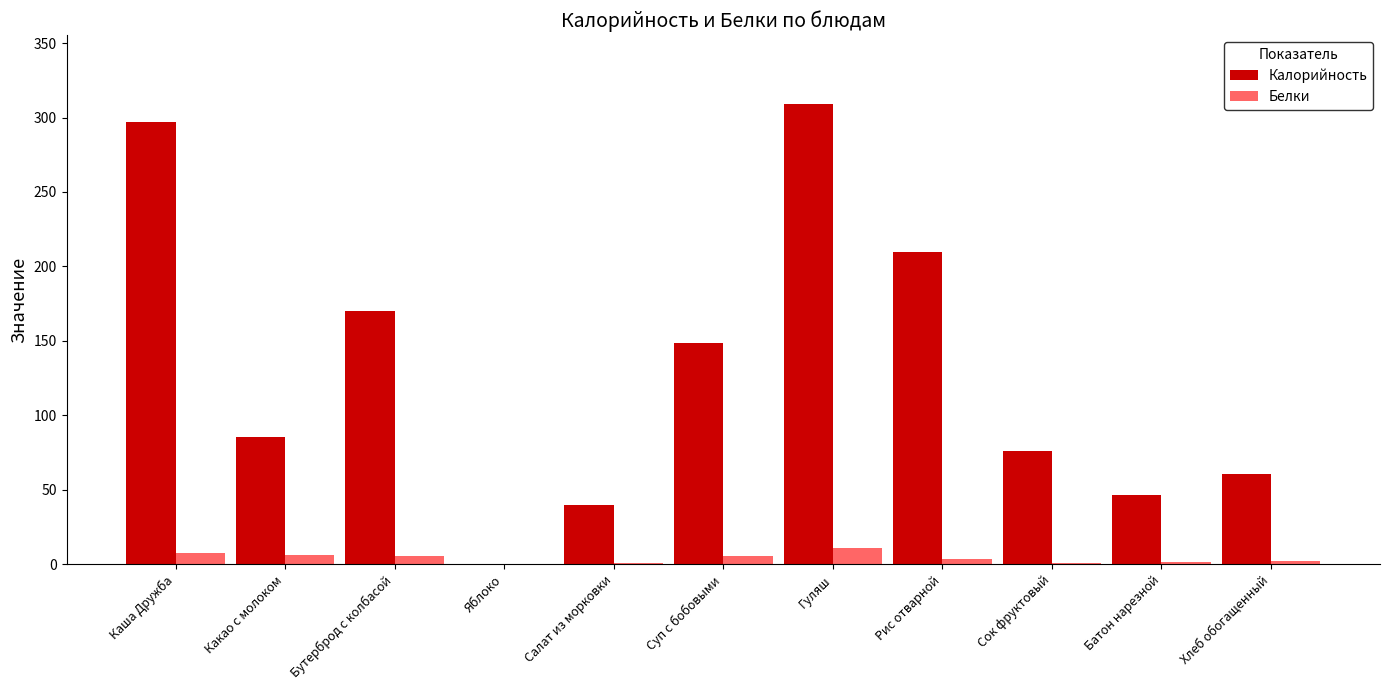

Is it true that Белки equals 10.6 at Гуляш?

True